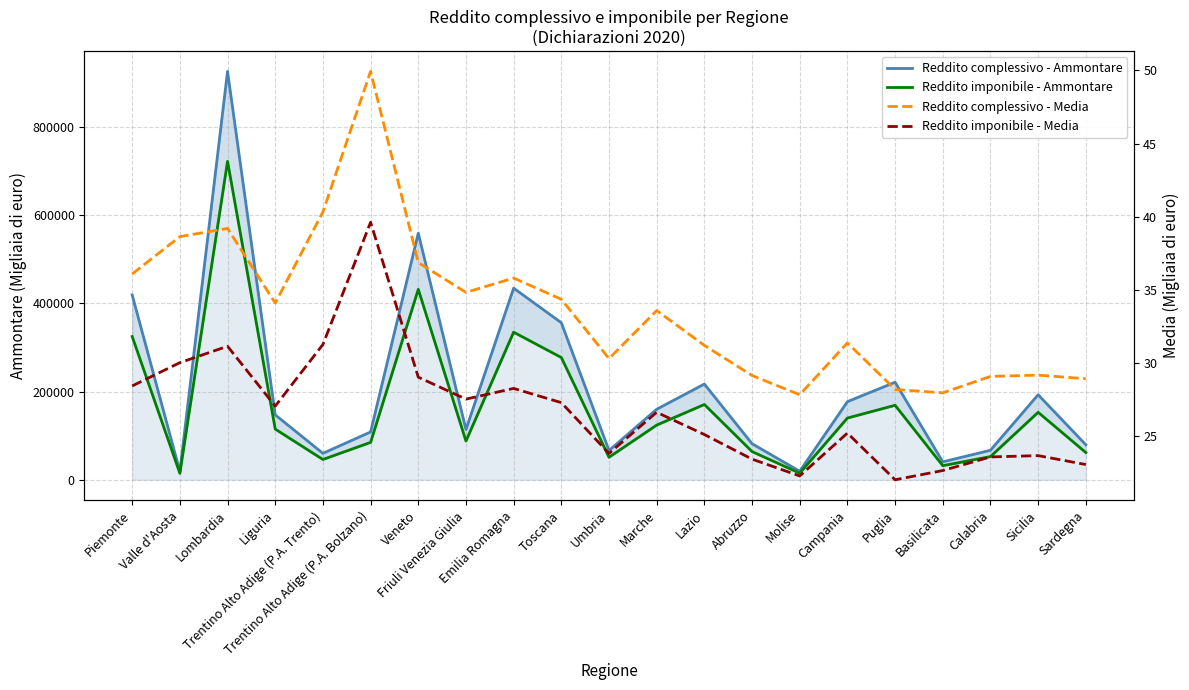

Which label corresponds to the smallest value in the chart?

Puglia